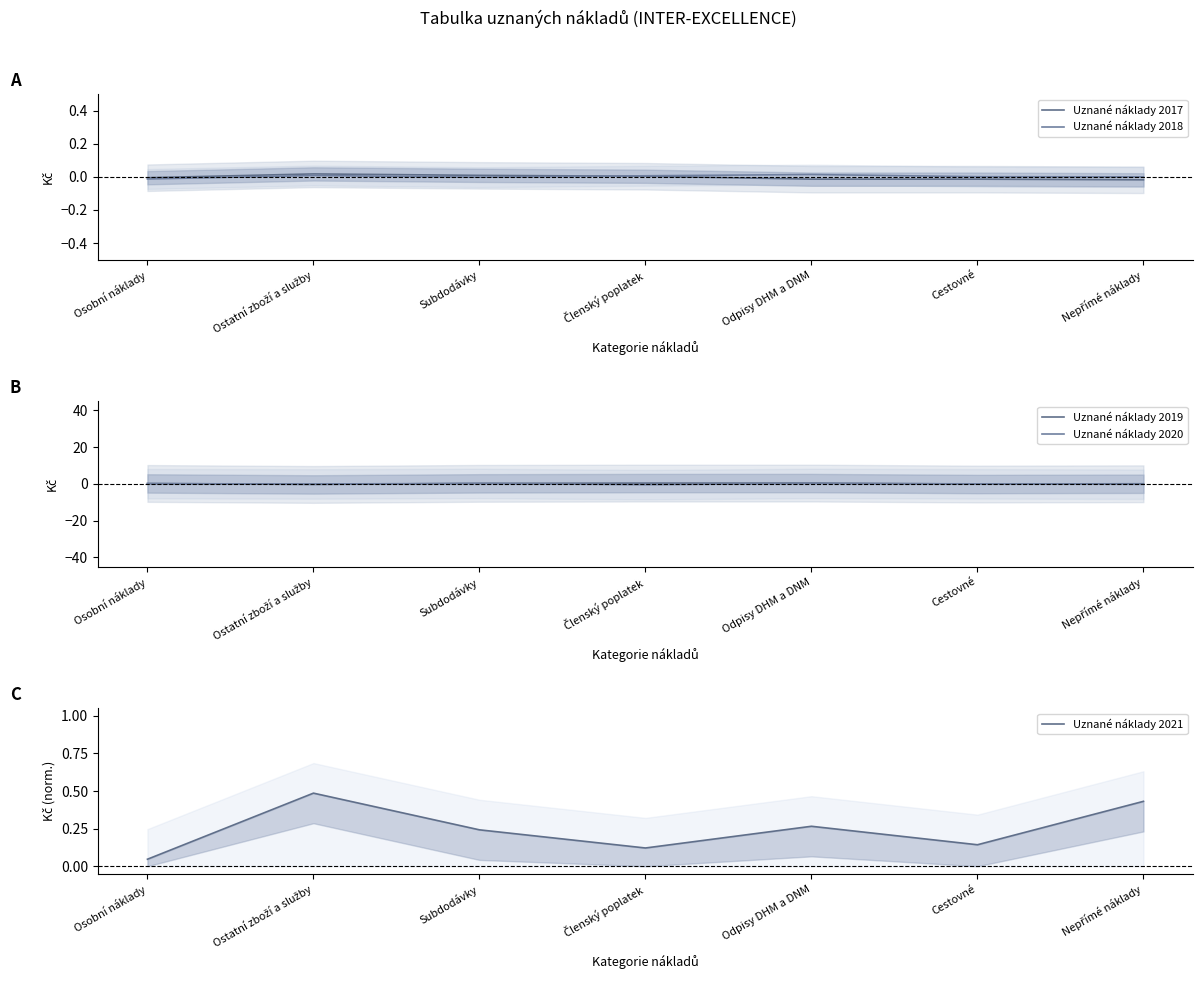

Is the value of Uznané náklady 2021 at Nepřímé náklady greater than the value of Uznané náklady 2020 at Členský poplatek?

Yes